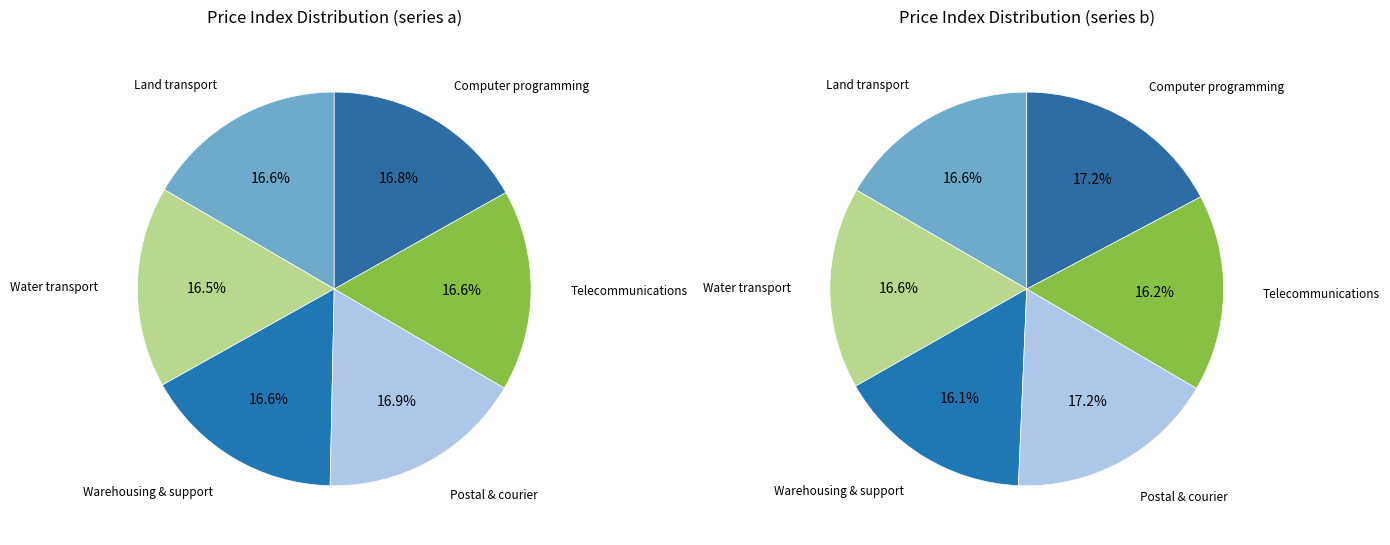

How many slices are in this pie chart?

6